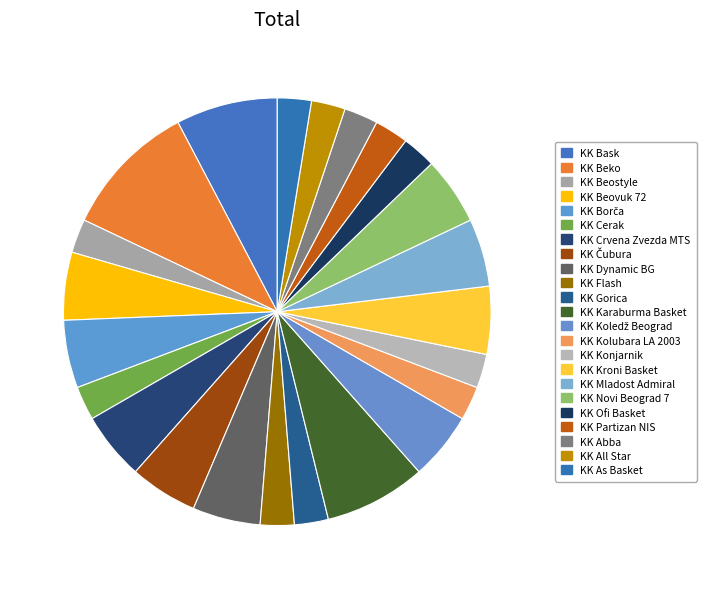

Is there any slice that represents more than half of the pie?

No